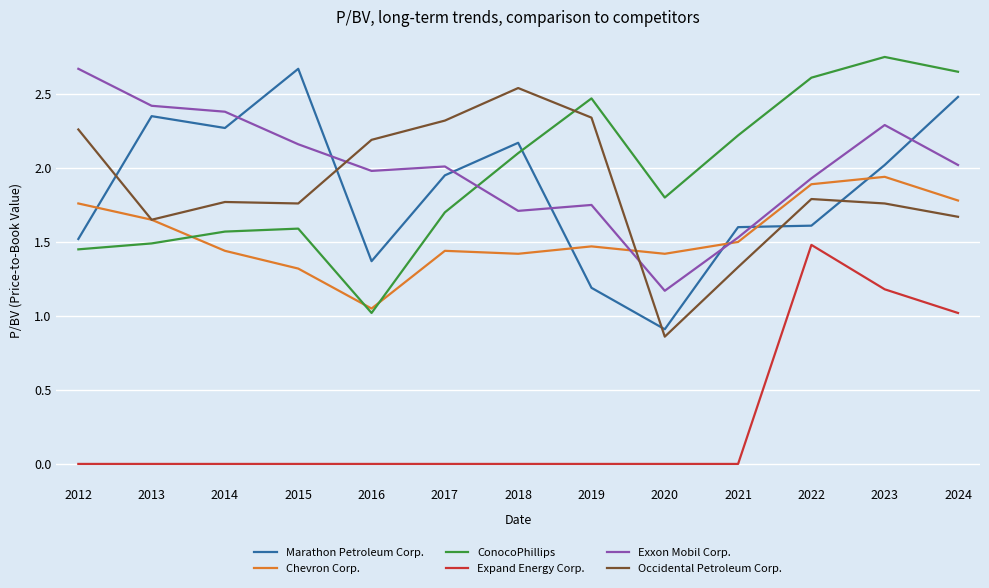

How many interior local valleys does the Exxon Mobil Corp. series have?

3